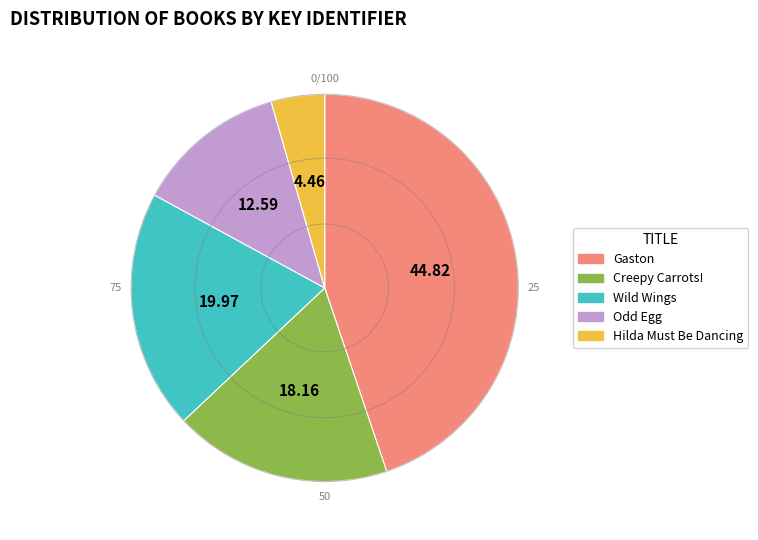

How many segments does this pie chart have?

5